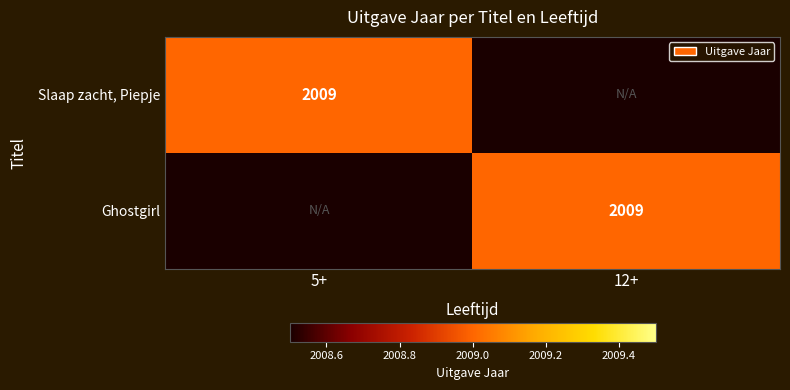

The value of Ghostgirl at 12+ is 3504.8. True or false?

False